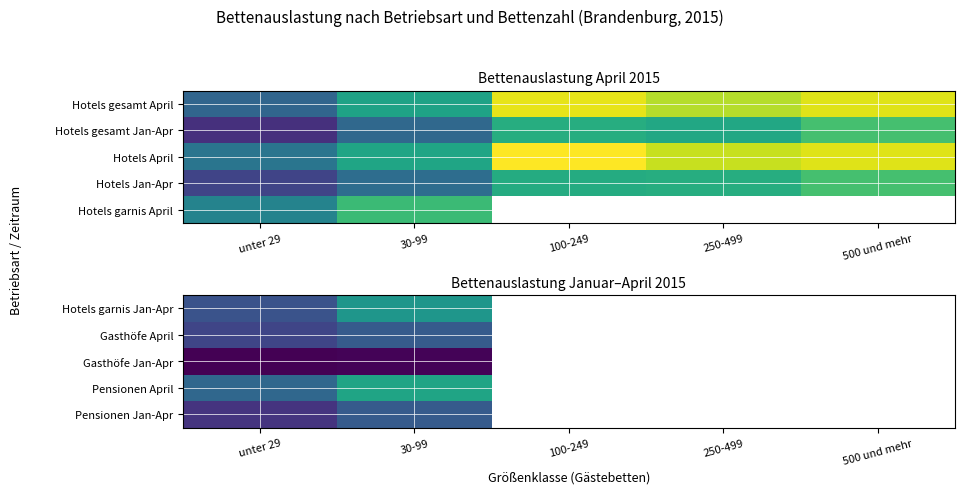

At which label does Hotels garnis Jan-Apr reach its peak?

30-99